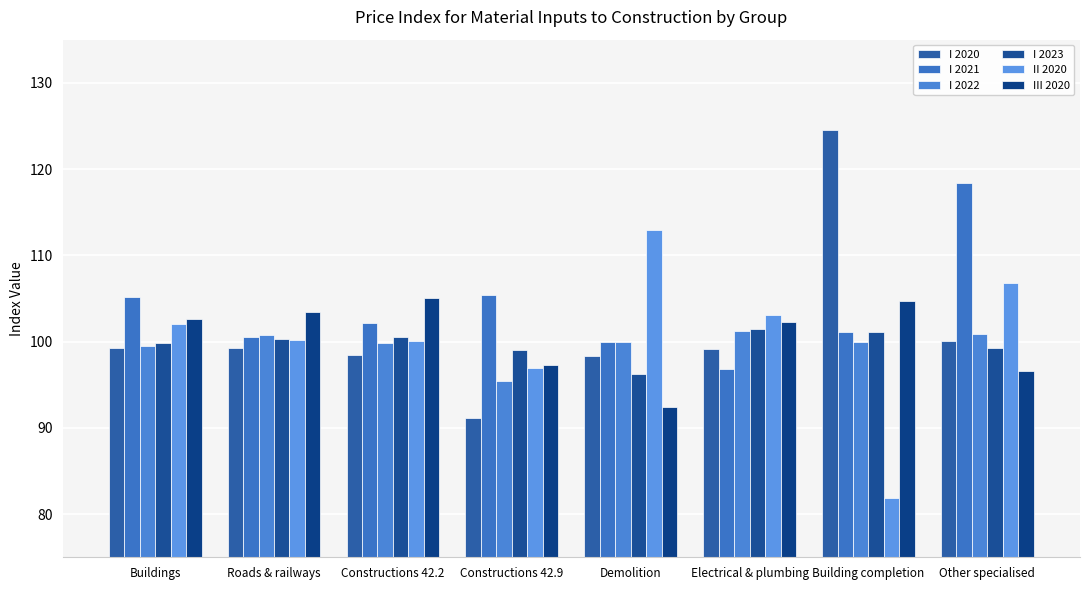

Is it true that II 2020 equals 30.3 at Roads & railways?

False